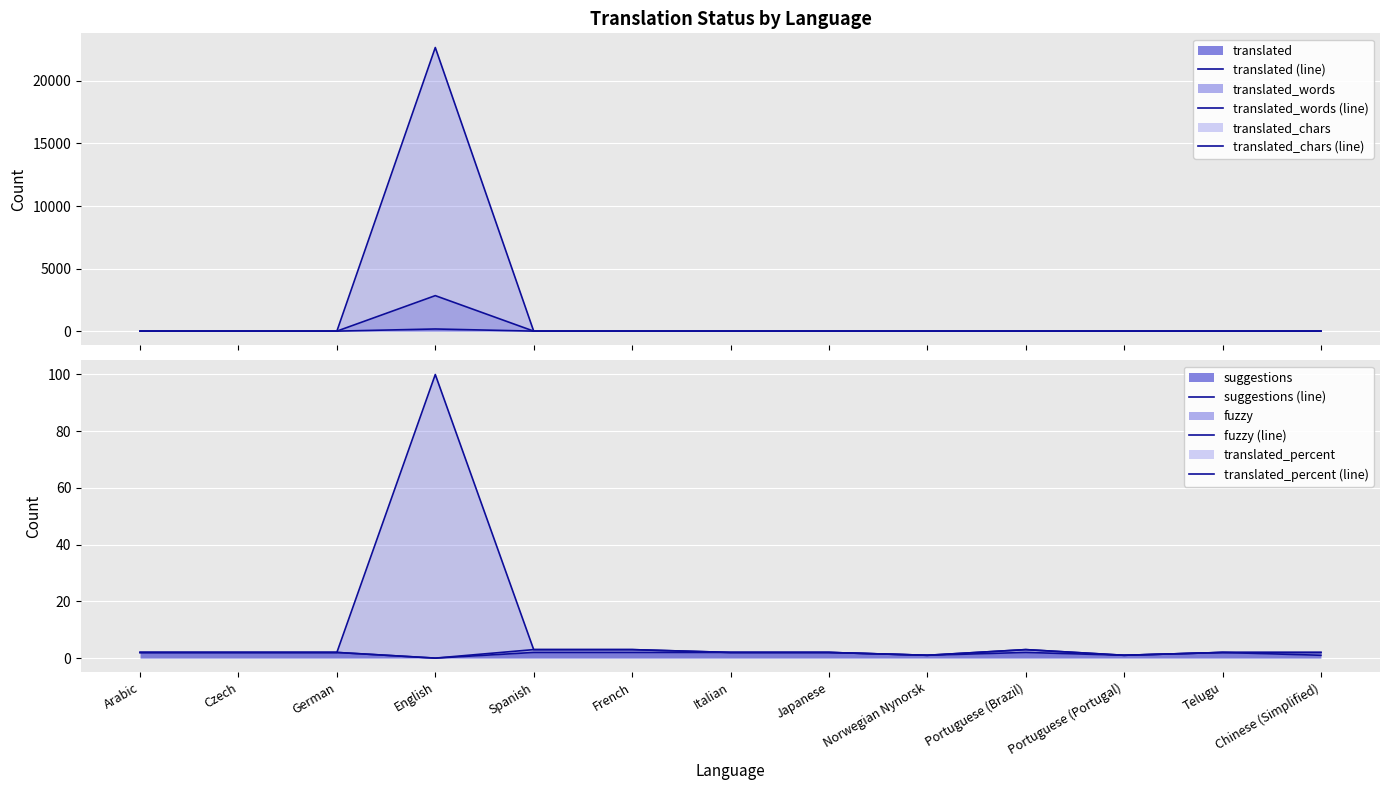

True or false: fuzzy (line) and suggestions (line) intersect in this chart.

False